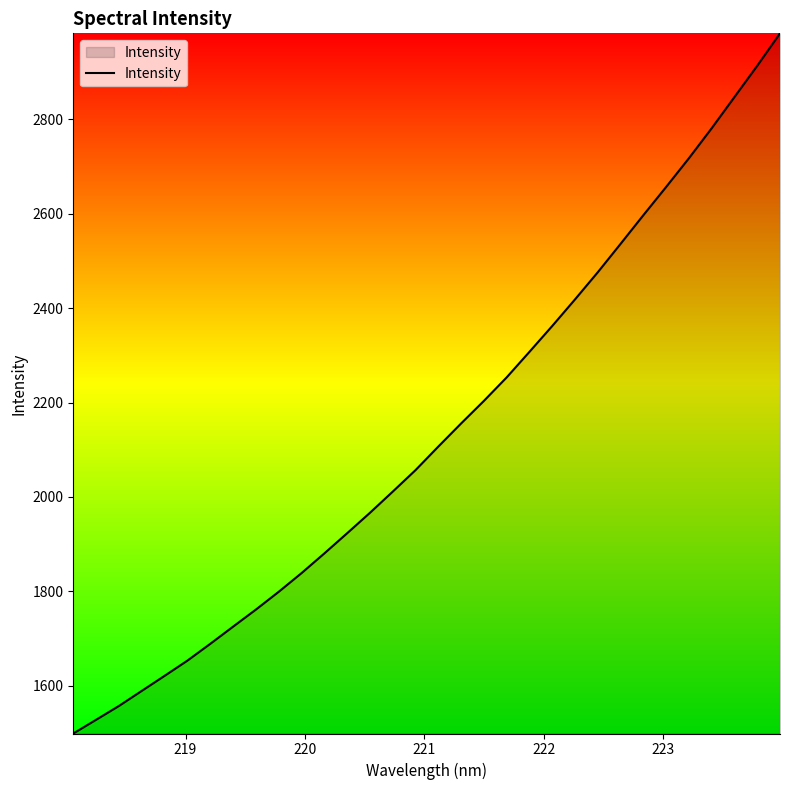

What is the difference between the maximum and minimum values?

1483.8